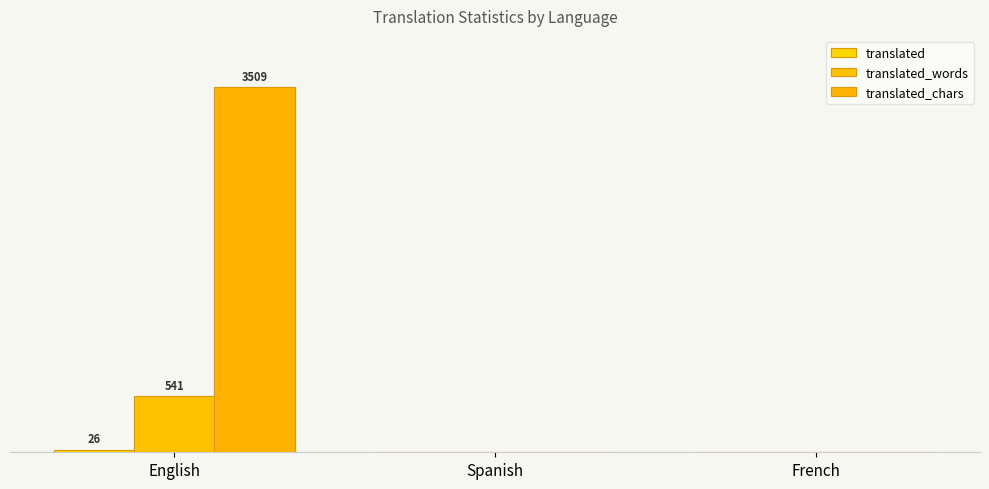

What is the maximum value shown in the chart?

3509